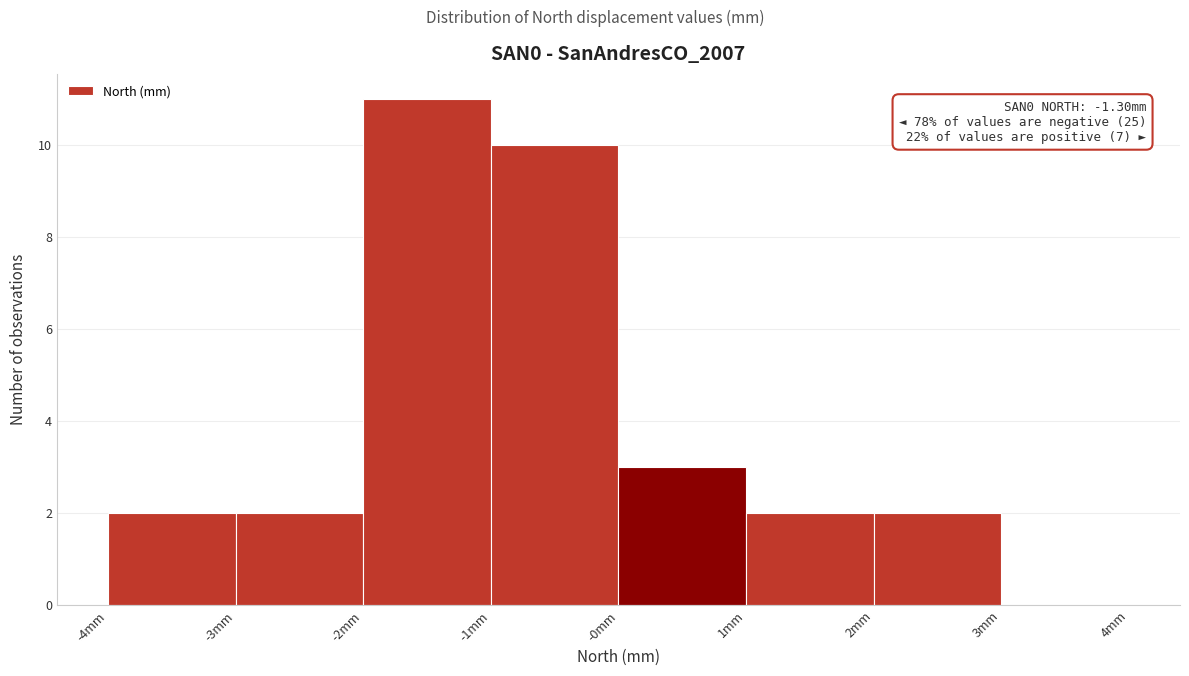

Reading left to right, extract all data points from this chart.

-4mm=2	-3mm=2	-2mm=11	-1mm=10	-0mm=3	1mm=2	2mm=2	3mm=0